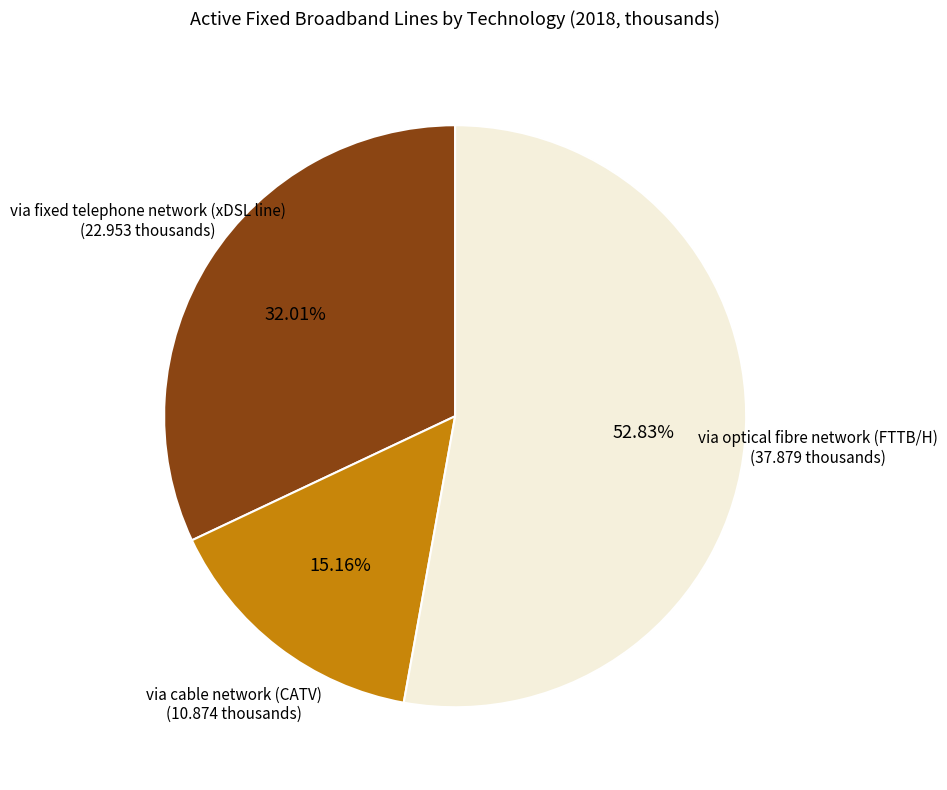

Does any single category account for the majority?

Yes